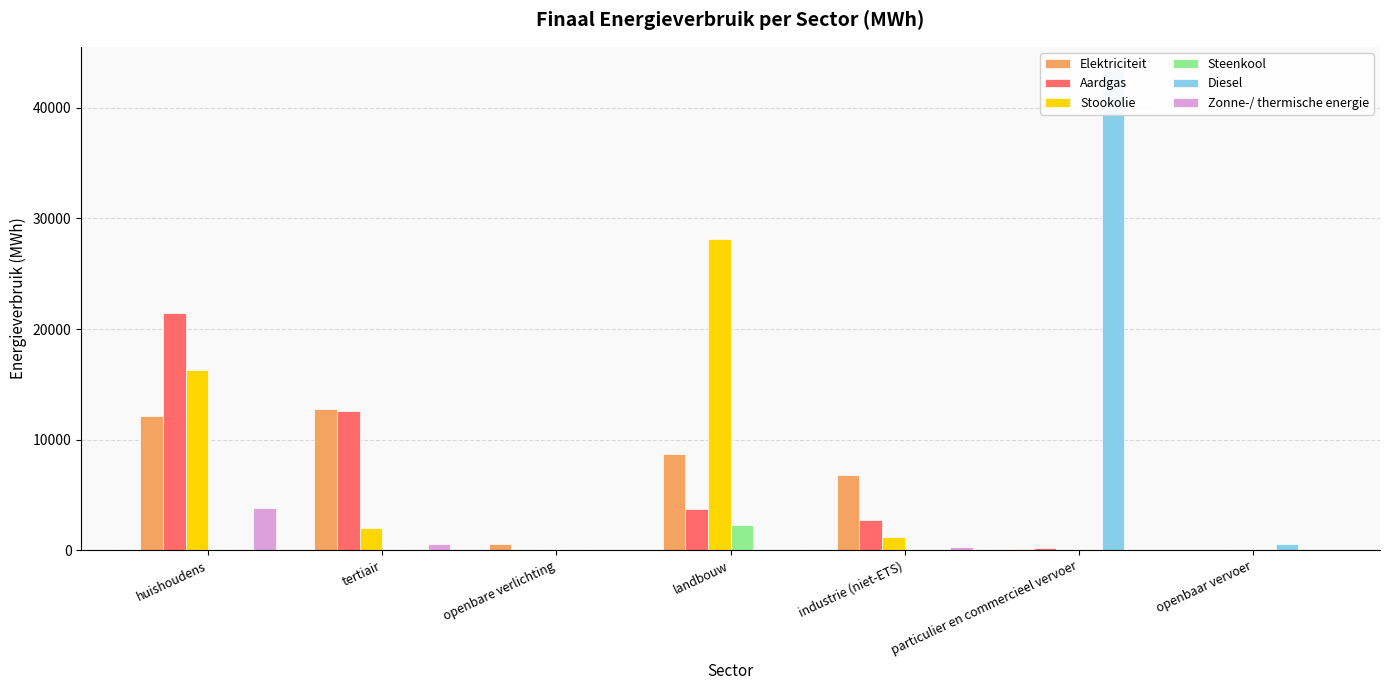

What is the label of the 5th bar from the left?

industrie (niet-ETS)